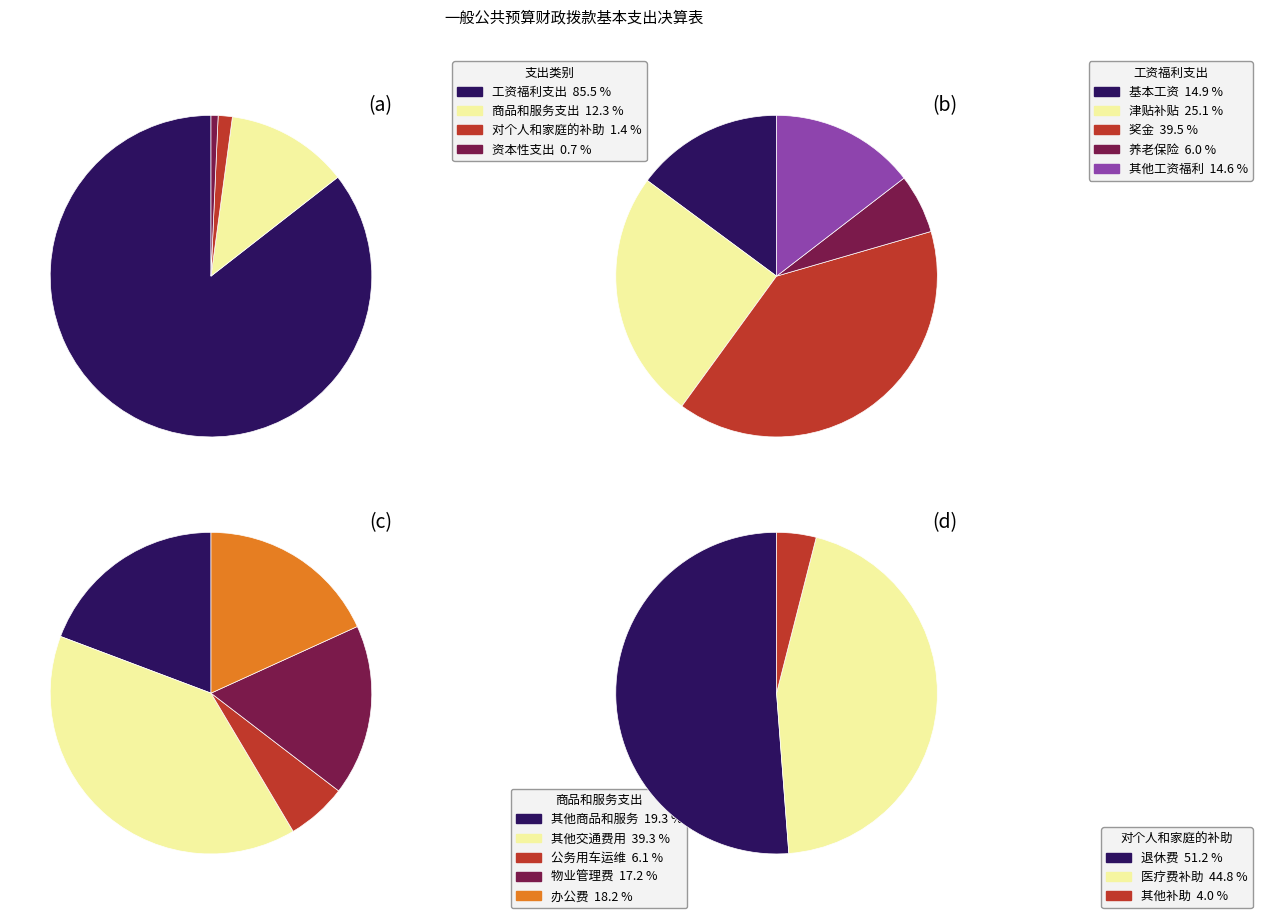

Does any single category account for the majority?

Yes